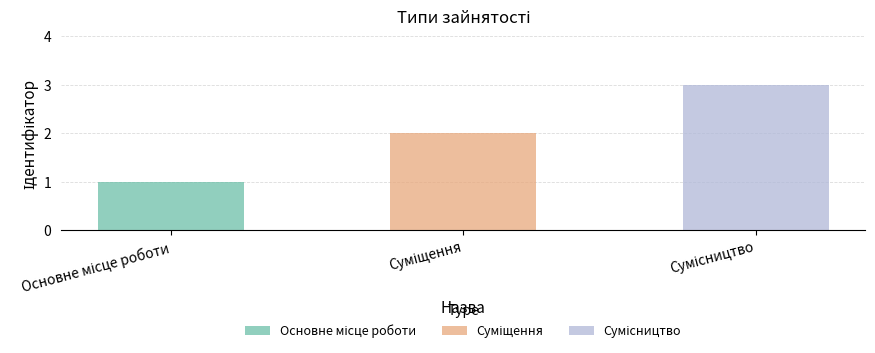

Is it true that the value at Сумісництво is 3?

True